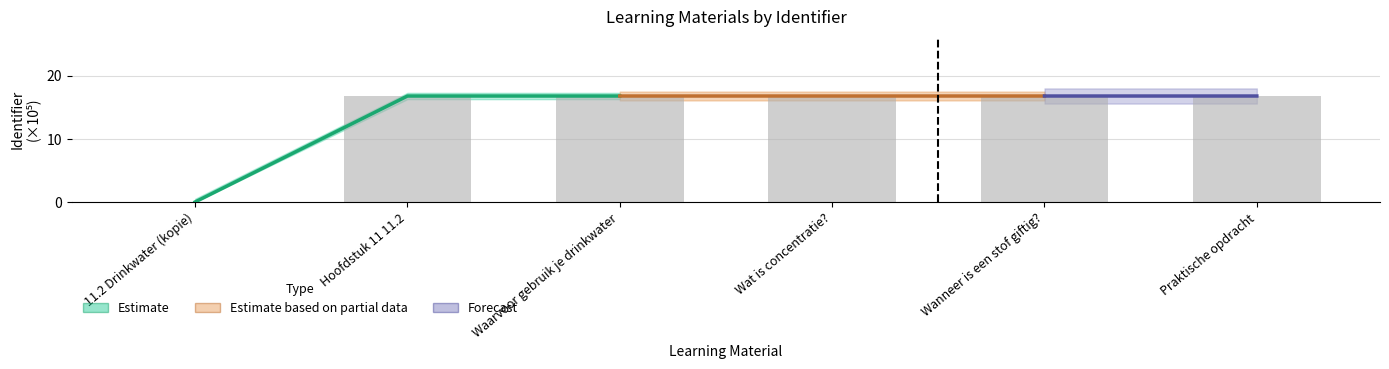

What is the average value?

14.0